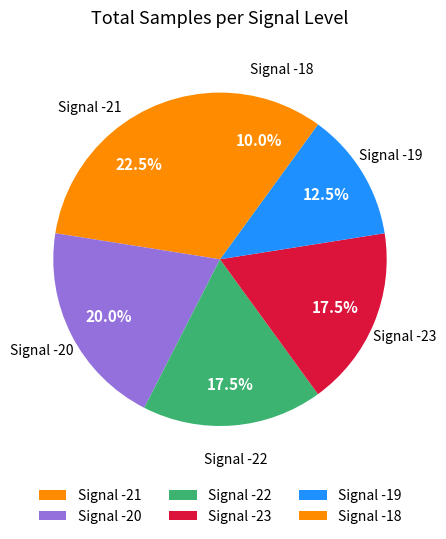

Is Signal -22 the majority of the pie?

No